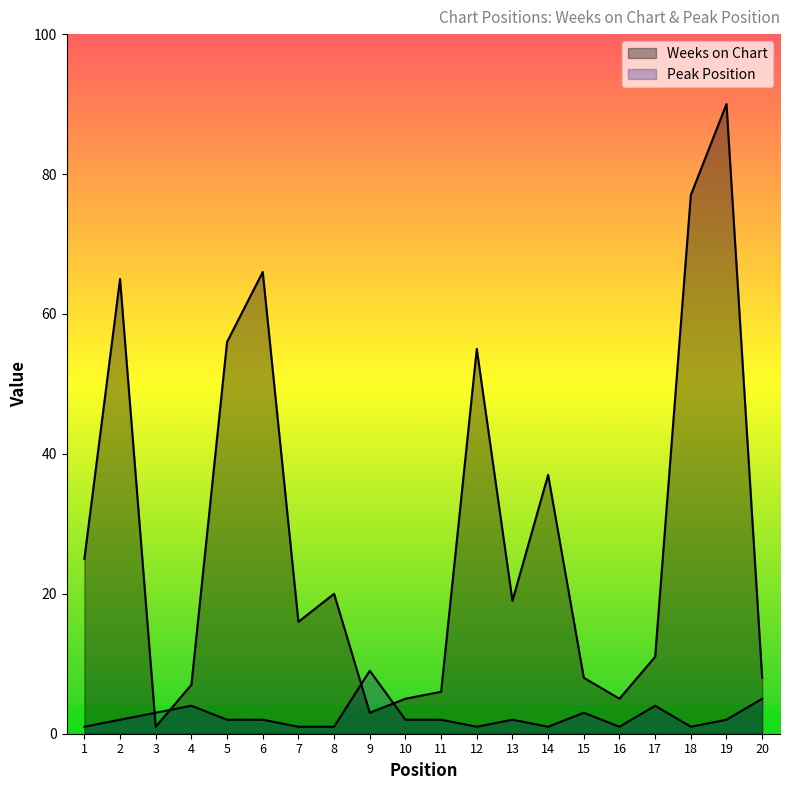

True or false: Peak Position has more than 2 interior local peaks.

True